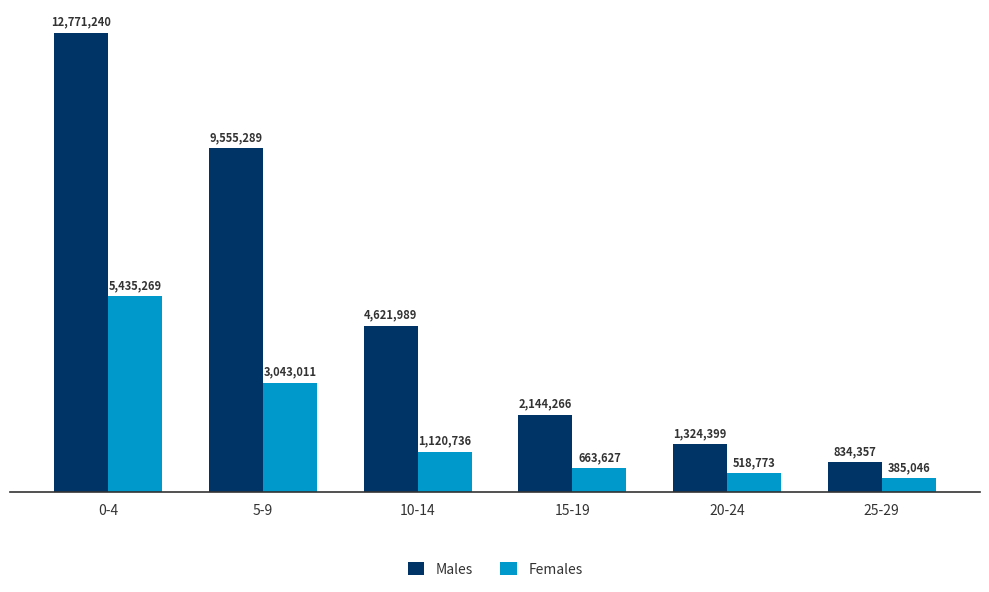

Rank the series by their average value, from highest to lowest.

Males, Females